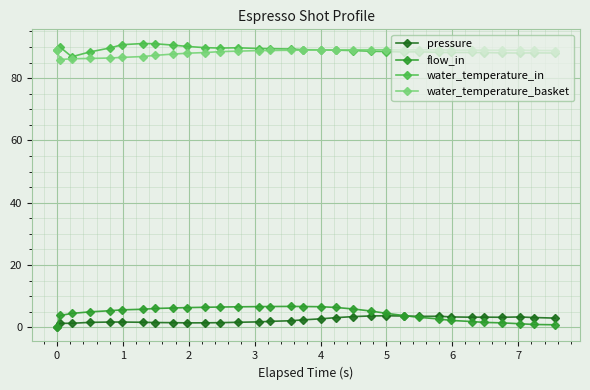

True or false: pressure and flow_in intersect in this chart.

True